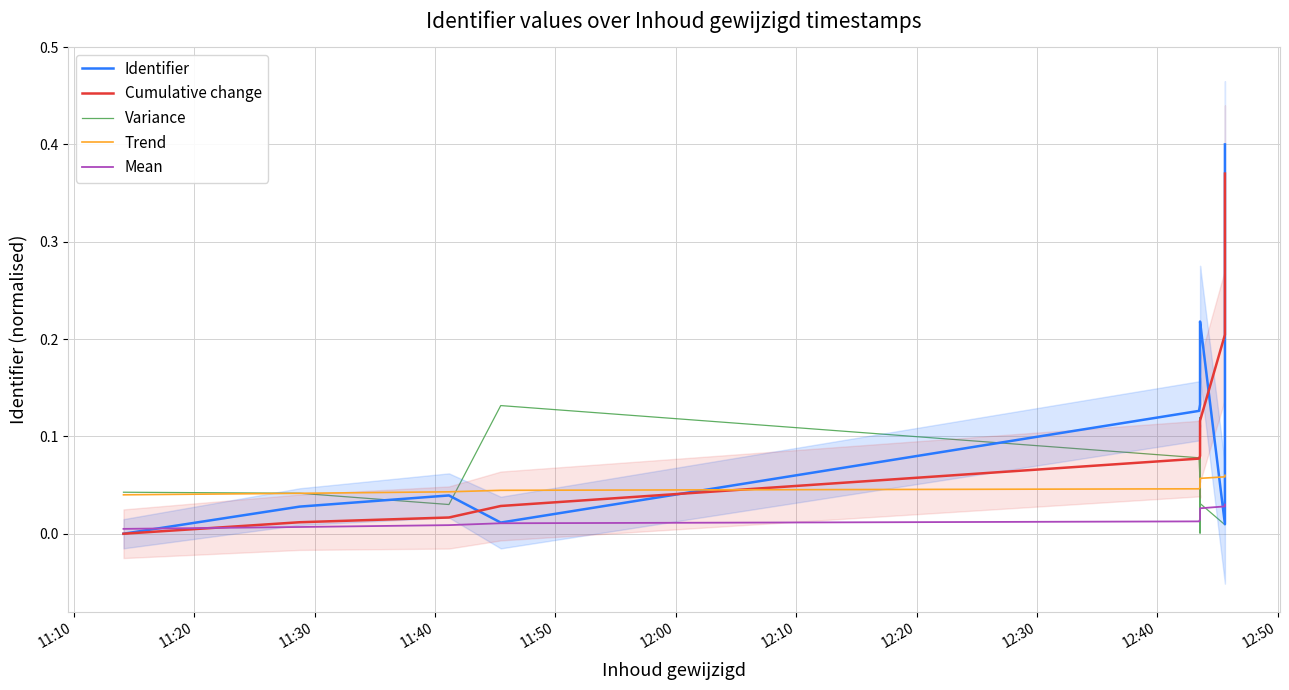

Reading left to right, what are all the values shown in this chart?

Identifier: 0.0	0.0	0.0	0.0	0.1	0.1	0.1	0.2	0.2	0.2	0.2	0.2	0.0	0.4
Cumulative change: 0.0	0.0	0.0	0.0	0.1	0.1	0.1	0.1	0.1	0.1	0.1	0.1	0.2	0.4
Variance: 0.0	0.0	0.0	0.1	0.1	0.1	0.0	0.0	0.0	0.1	0.0	0.0	0.0	0.0
Trend: 0.0	0.0	0.0	0.0	0.0	0.0	0.0	0.1	0.1	0.1	0.1	0.1	0.1	0.1
Mean: 0.0	0.0	0.0	0.0	0.0	0.0	0.0	0.0	0.0	0.0	0.0	0.0	0.0	0.0